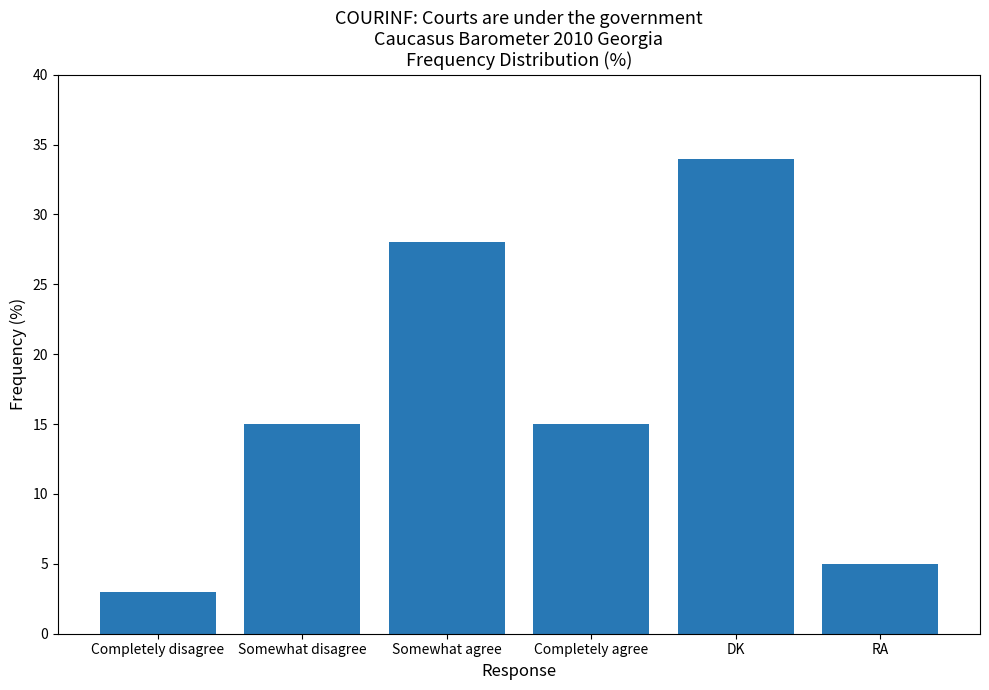

What is the change in value from Completely disagree to Completely agree?

+12